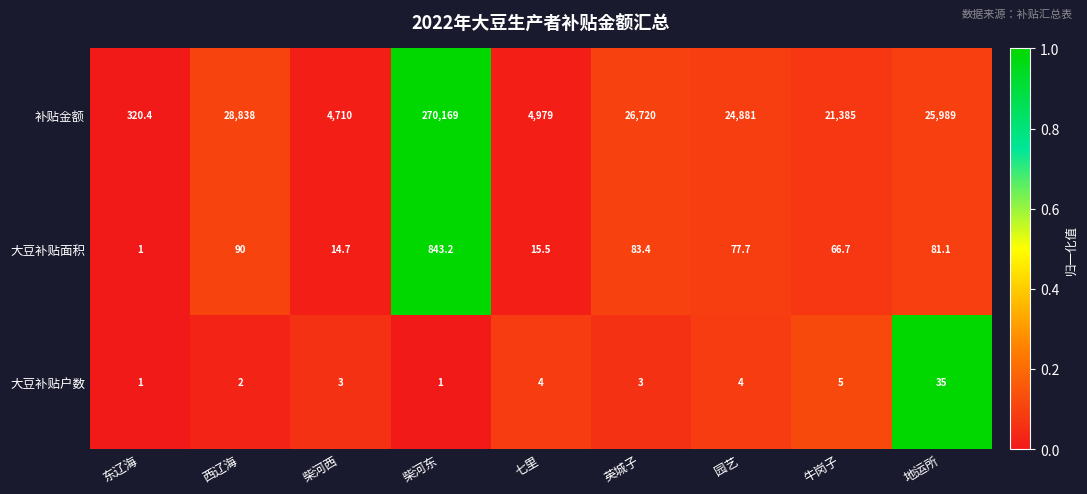

What is the sum of all 大豆补贴面积 values?

1273.3